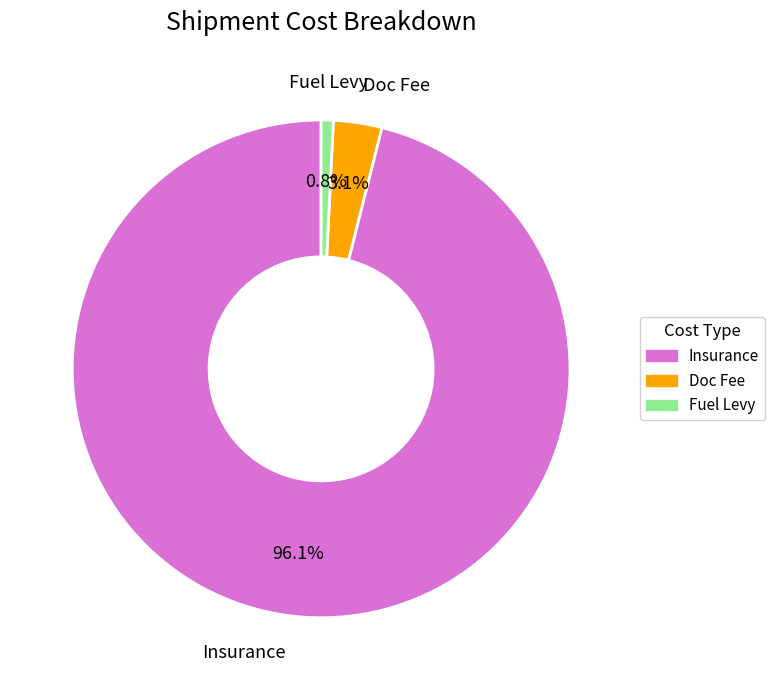

What is the smallest slice in the pie chart?

Fuel Levy